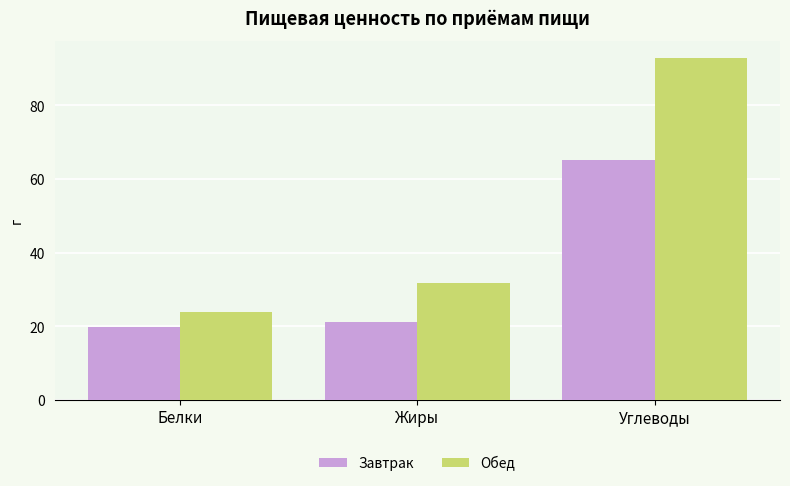

What is the label of the 3rd bar from the left?

Углеводы